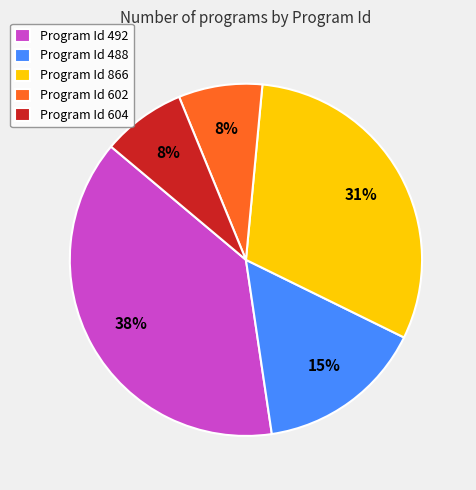

To the nearest percent, what is the average slice percentage?

20%